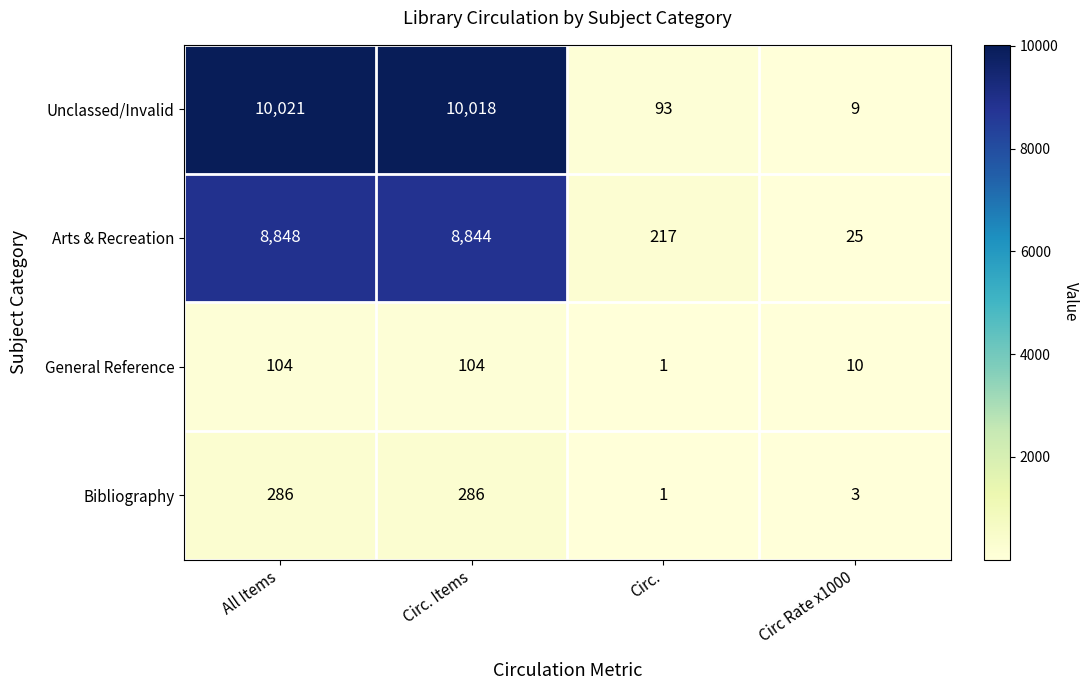

Which series changed the most between Circ. Items and Circ.?

Unclassed/Invalid